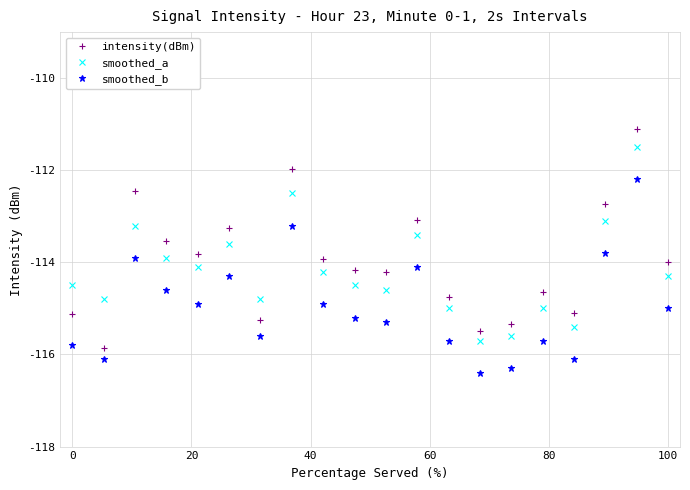

Which series has the largest range (max minus min)?

intensity(dBm)